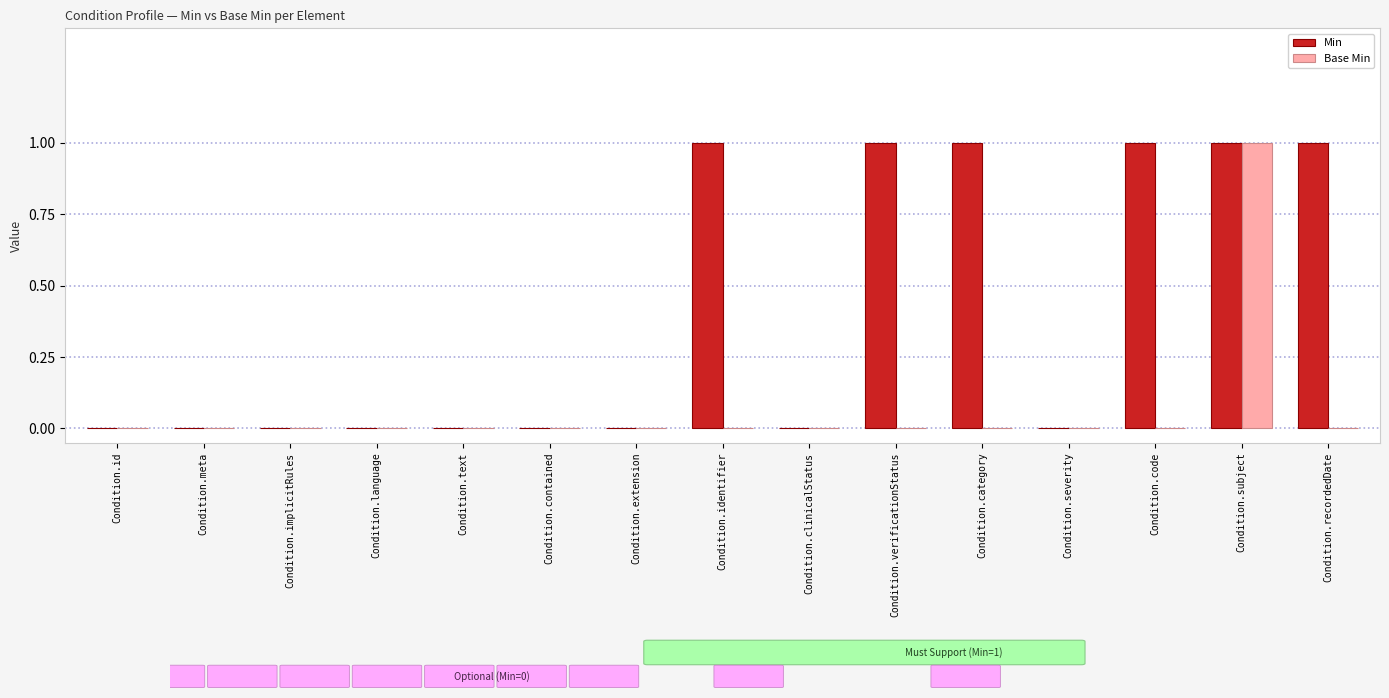

Is the value of Min at Condition.verificationStatus greater than the value of Base Min at Condition.implicitRules?

Yes